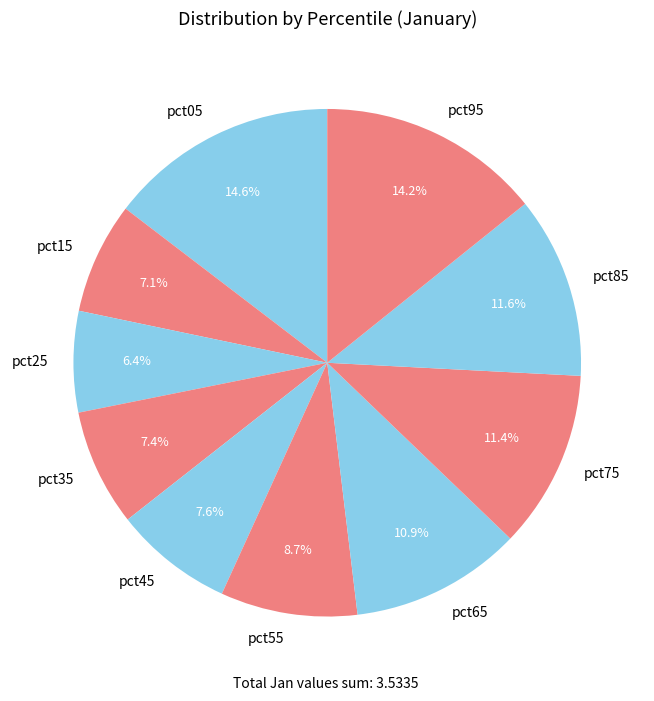

How much of the chart is everything except pct95?

85.8%